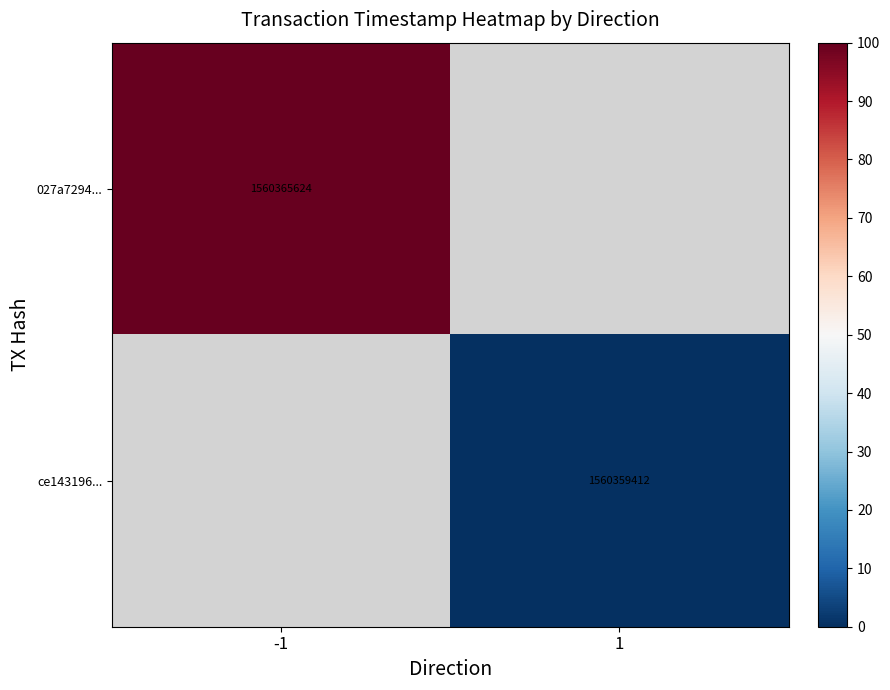

What is the maximum value shown in the chart?

100.0